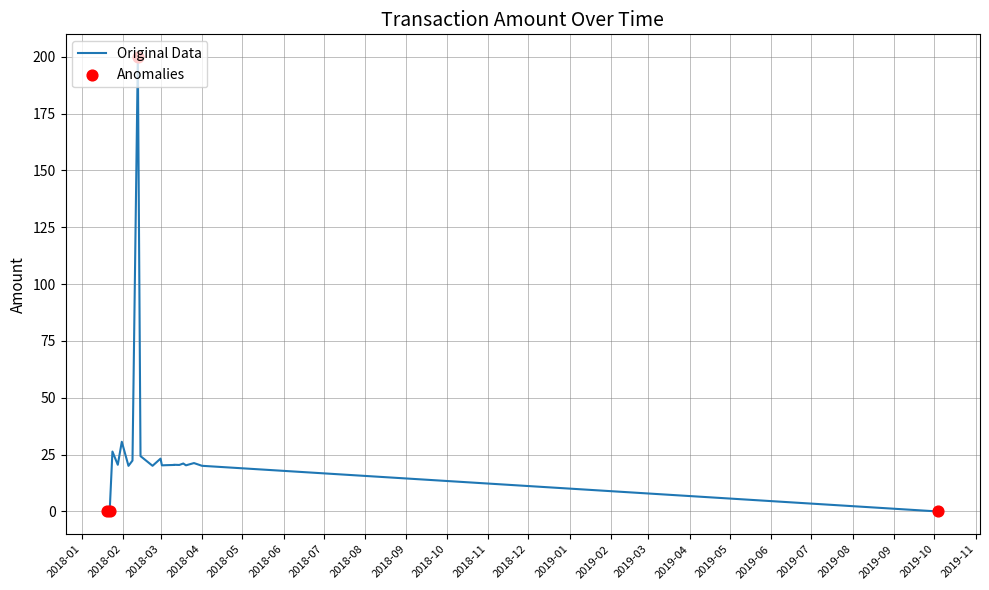

Approximately how many times larger is the value at 2018-03-11 compared to 2018-03-18?

1.0